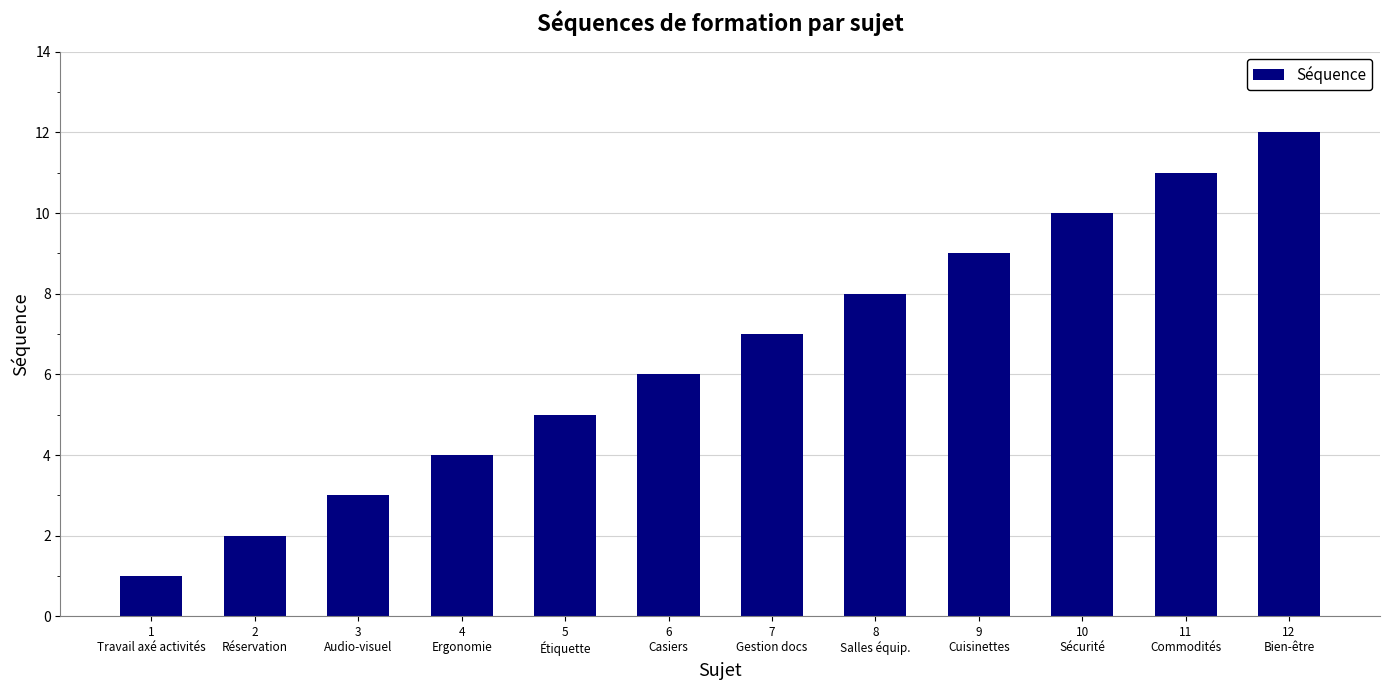

What is the change in value from 4
Ergonomie to 8
Salles équip.?

+4